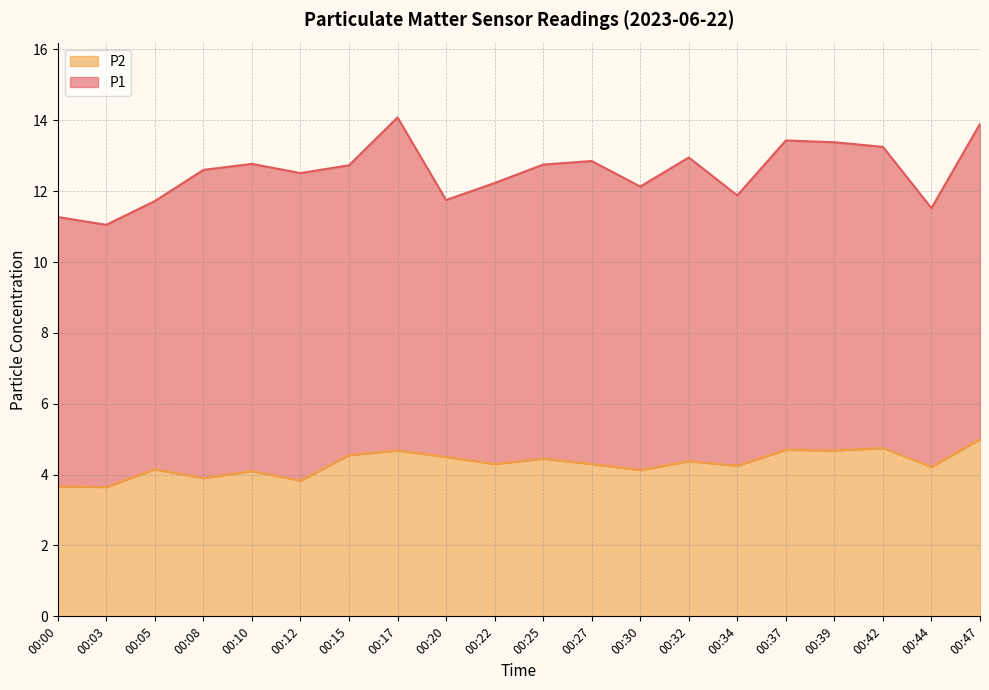

The chart shows a value of 4.7 at 00:39. True or false?

True